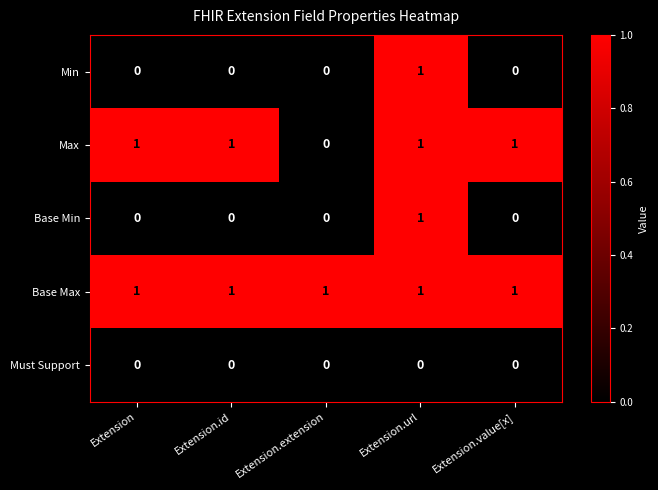

At which category is the sum across all series the highest?

Extension.url